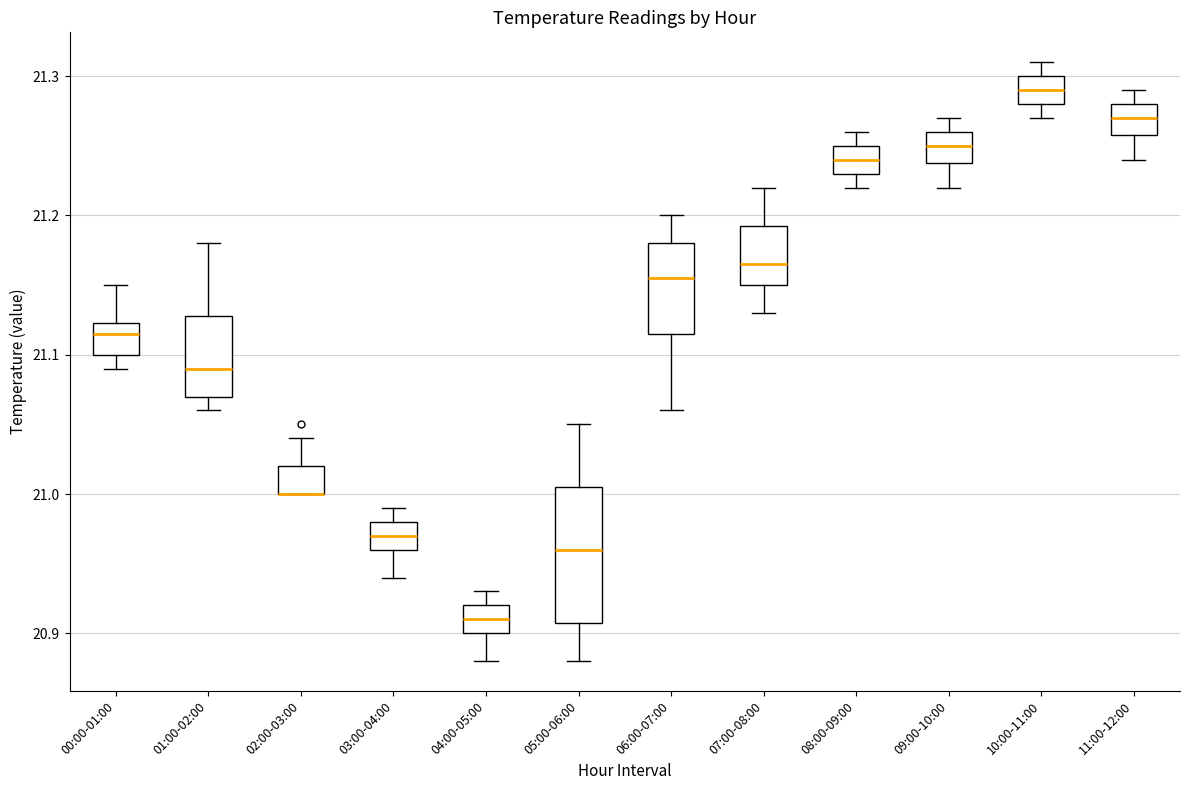

Reading left to right, read every box against the y-axis: the position of its median line, the range the box covers, and the ends of its whiskers. The values are not printed on the chart, so give them approximately, as read against the axis.

00:00-01:00: median 21.12 (just below the box's upper edge), box 21.10 to 21.12, whiskers 21.09 to 21.15
01:00-02:00: median 21.09, box 21.07 to 21.13, whiskers 21.06 to 21.18
02:00-03:00: median 21.00 (drawn on the box's lower edge), box 21.00 to 21.02, whiskers 21.00 to 21.04
03:00-04:00: median 20.97, box 20.96 to 20.98, whiskers 20.94 to 20.99
04:00-05:00: median 20.91, box 20.90 to 20.92, whiskers 20.88 to 20.93
05:00-06:00: median 20.96, box 20.91 to 21.01, whiskers 20.88 to 21.05
06:00-07:00: median 21.16, box 21.12 to 21.18, whiskers 21.06 to 21.20
07:00-08:00: median 21.17, box 21.15 to 21.19, whiskers 21.13 to 21.22
08:00-09:00: median 21.24, box 21.23 to 21.25, whiskers 21.22 to 21.26
09:00-10:00: median 21.25, box 21.24 to 21.26, whiskers 21.22 to 21.27
10:00-11:00: median 21.29, box 21.28 to 21.30, whiskers 21.27 to 21.31
11:00-12:00: median 21.27, box 21.26 to 21.28, whiskers 21.24 to 21.29